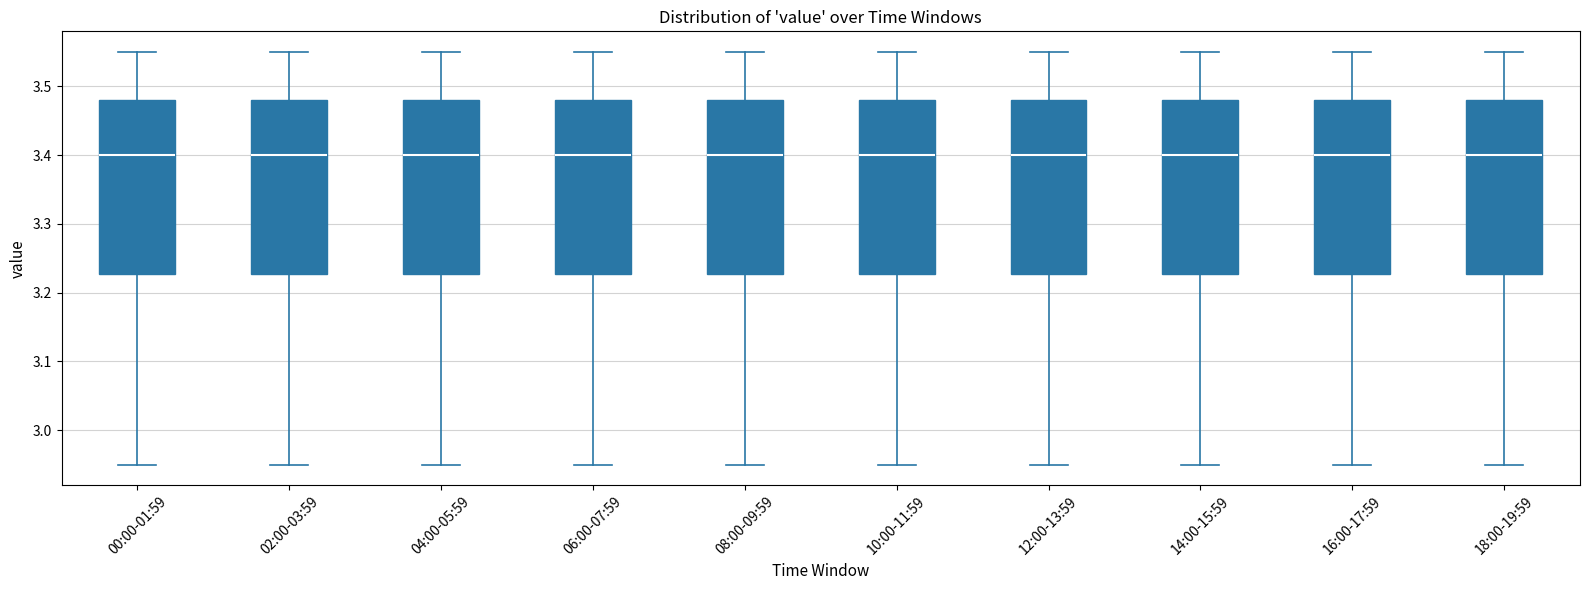

Where does the lower whisker of the box for 00:00-01:59 end on the y-axis? The values are not printed on the chart, so give them approximately, as read against the axis.

2.95